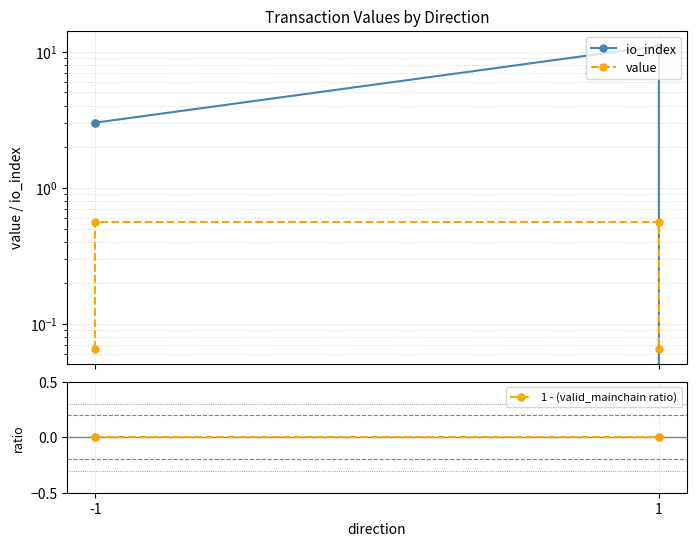

What is the difference between the maximum and second lowest values in the value series?

0.5